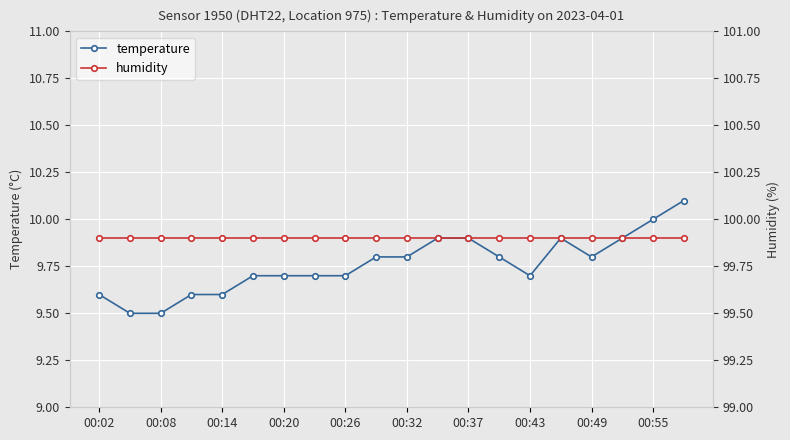

What is the approximate value of temperature at 00:20?

9.7